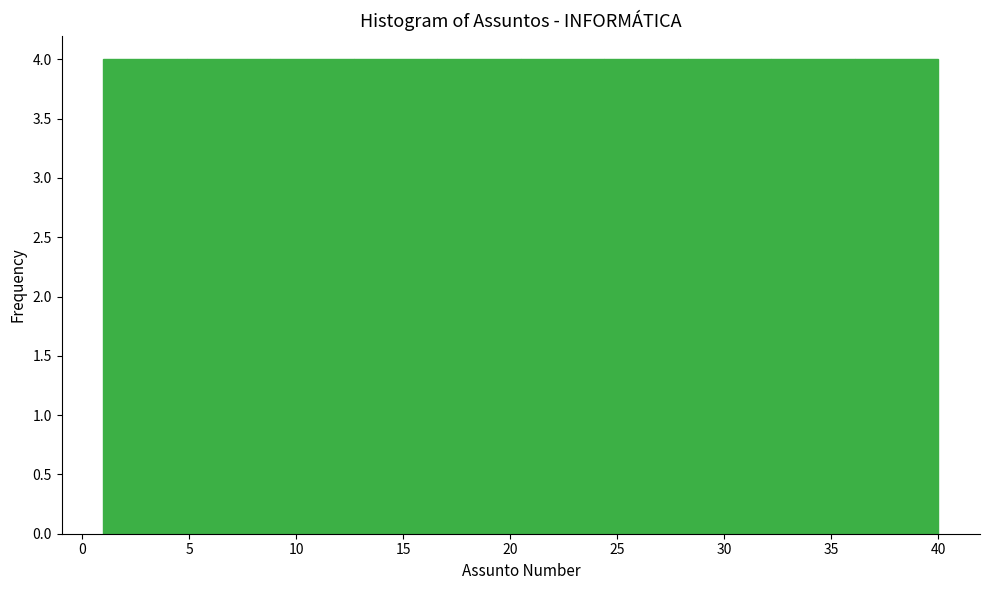

Reading left to right, list every bar in this chart as the range it spans on the x-axis followed by its height. Neither the bar edges nor the heights are printed on the chart, so give them approximately, as read against the axes.

1.0 to 4.9: 4
4.9 to 8.8: 4
8.8 to 12.7: 4
12.7 to 16.6: 4
16.6 to 20.5: 4
20.5 to 24.4: 4
24.4 to 28.3: 4
28.3 to 32.2: 4
32.2 to 36.1: 4
36.1 to 40.0: 4